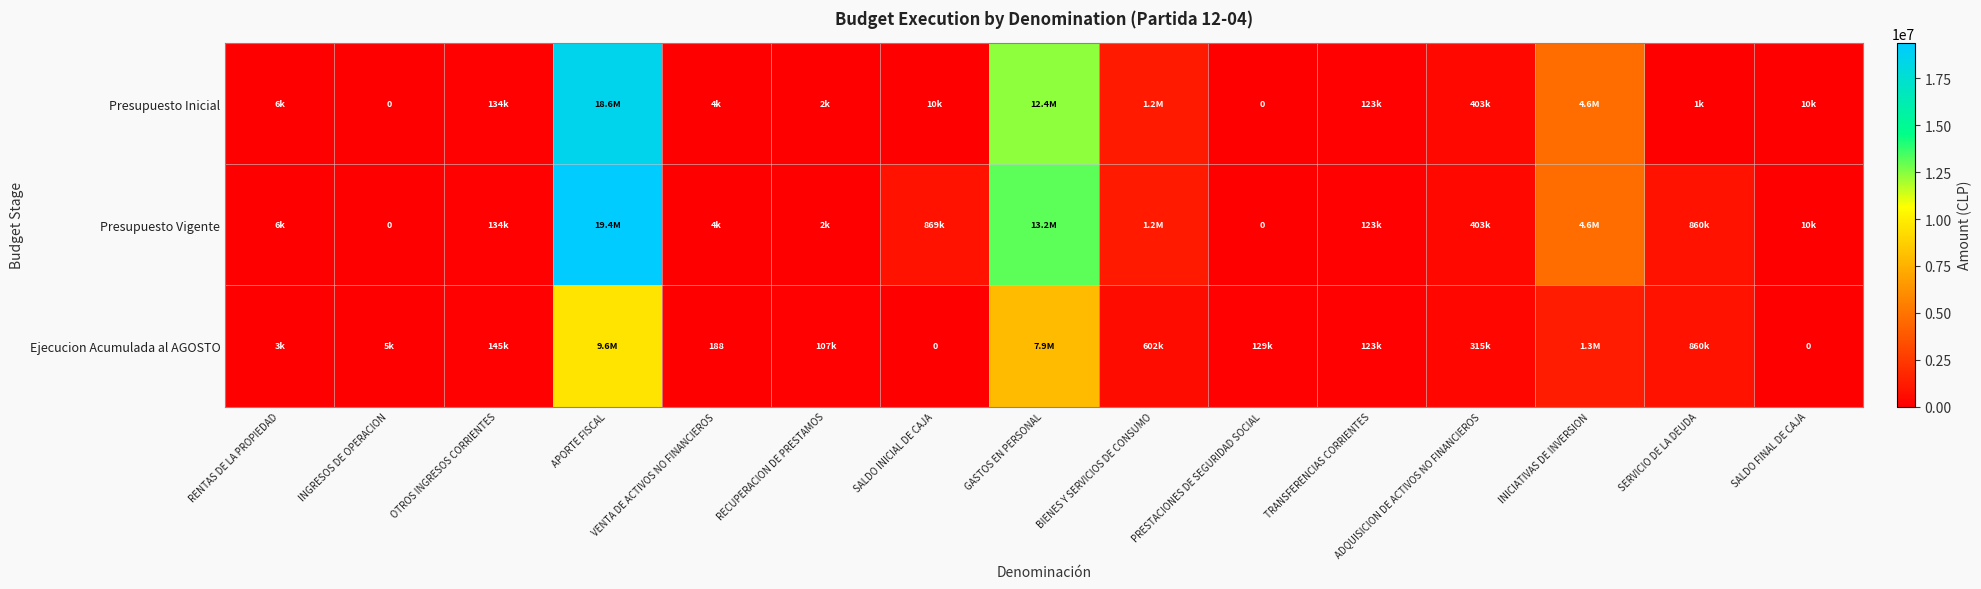

Which has a higher value, ADQUISICION DE ACTIVOS NO FINANCIEROS or GASTOS EN PERSONAL?

GASTOS EN PERSONAL